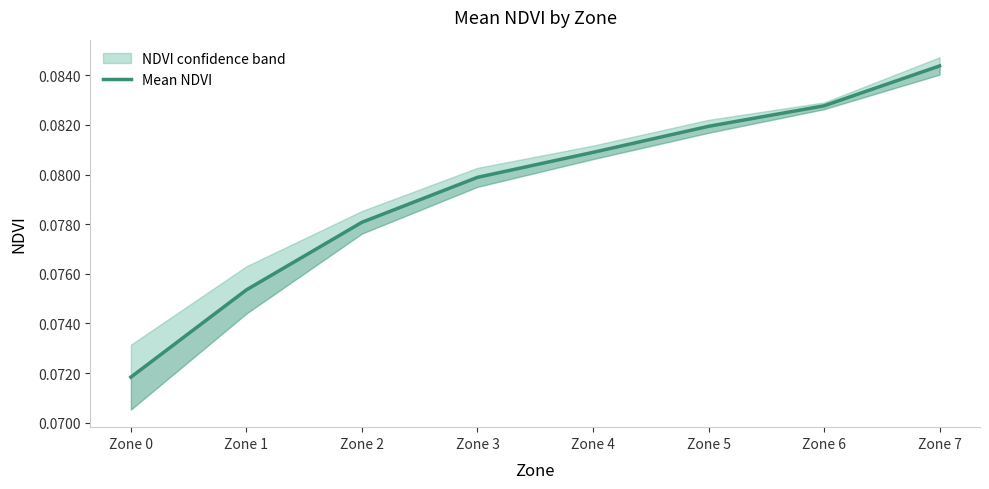

How many series are shown in this chart?

1